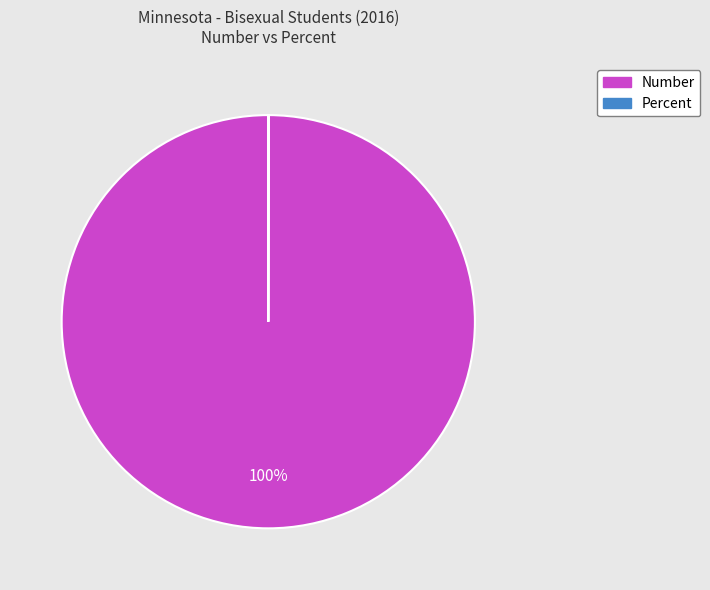

The Number slice represents 100% of the pie. True or false?

True